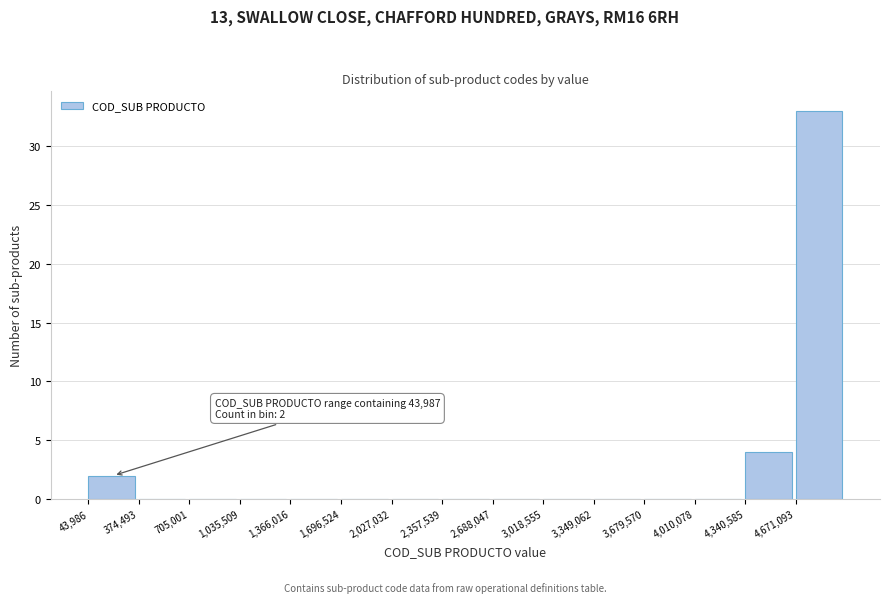

Which range on the x-axis has the tallest bar?

4650000 to 5000000